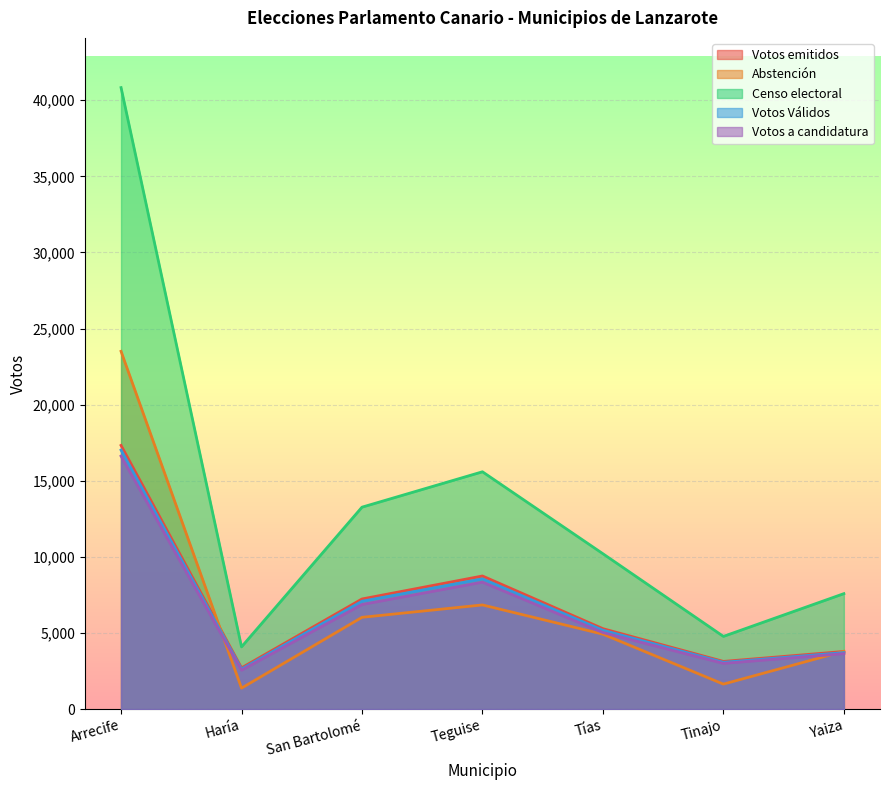

True or false: Votos a candidatura has a value of 16623 at Arrecife.

True